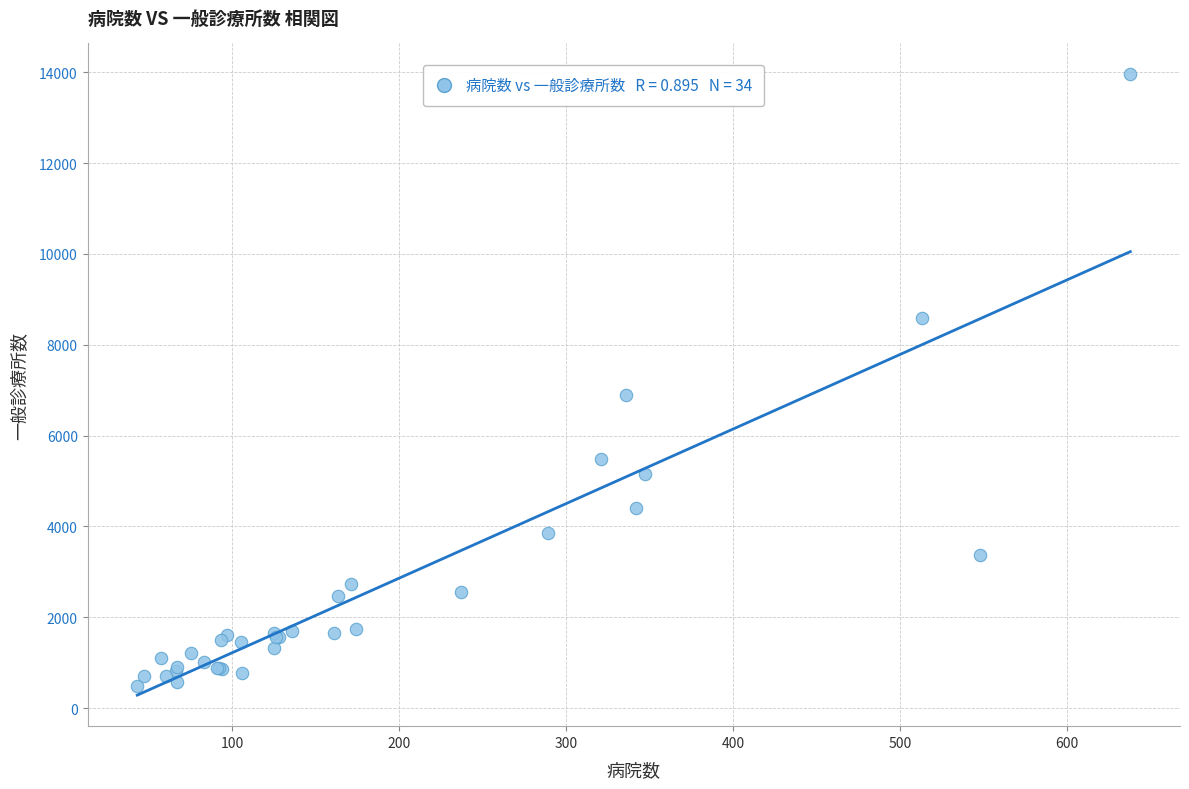

What Y value in the scatter plot is closest to 7222?

6901